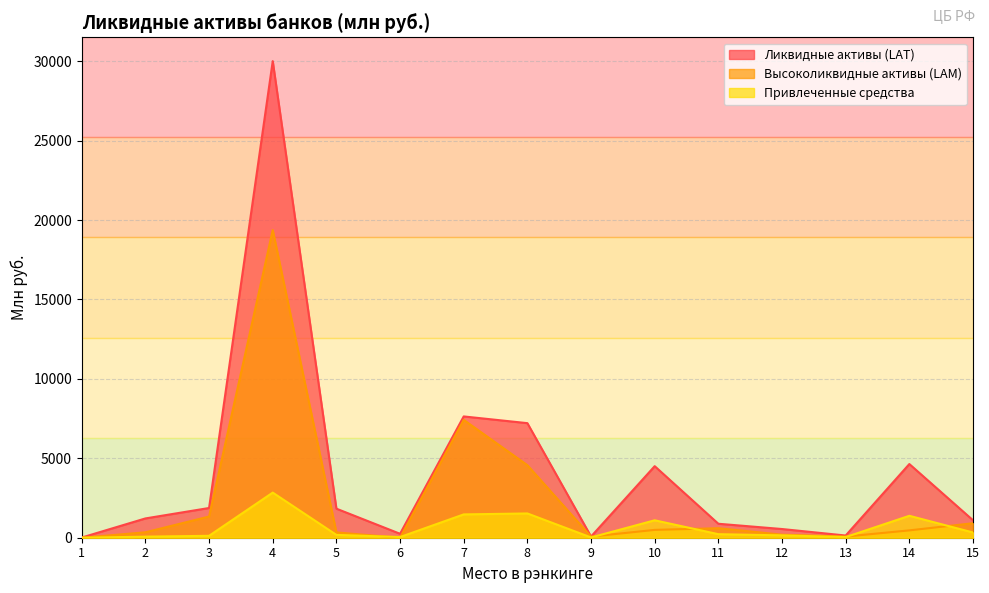

True or false: Высоколиквидные активы (LAM) has a value of 30667.5 at 4.

False